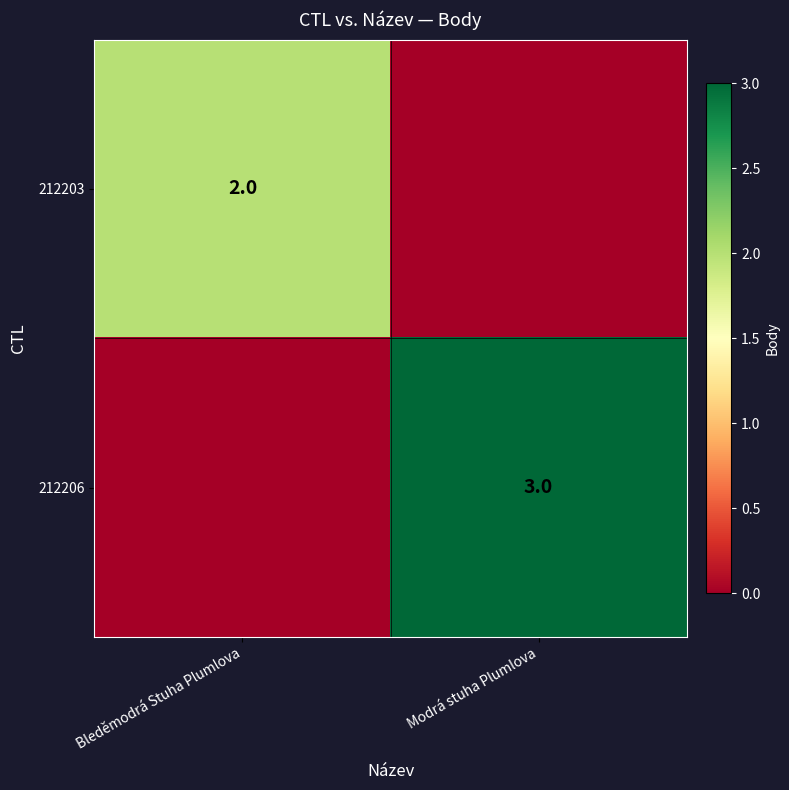

True or false: 212203 has a value of 1 at Bleděmodrá Stuha Plumlova.

False